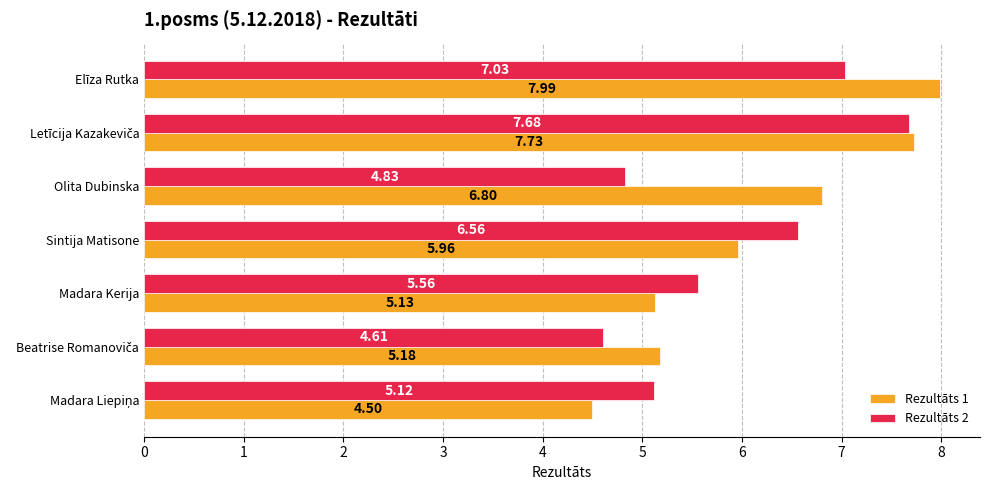

What is the sum of all Rezultāts 2 values?

41.4